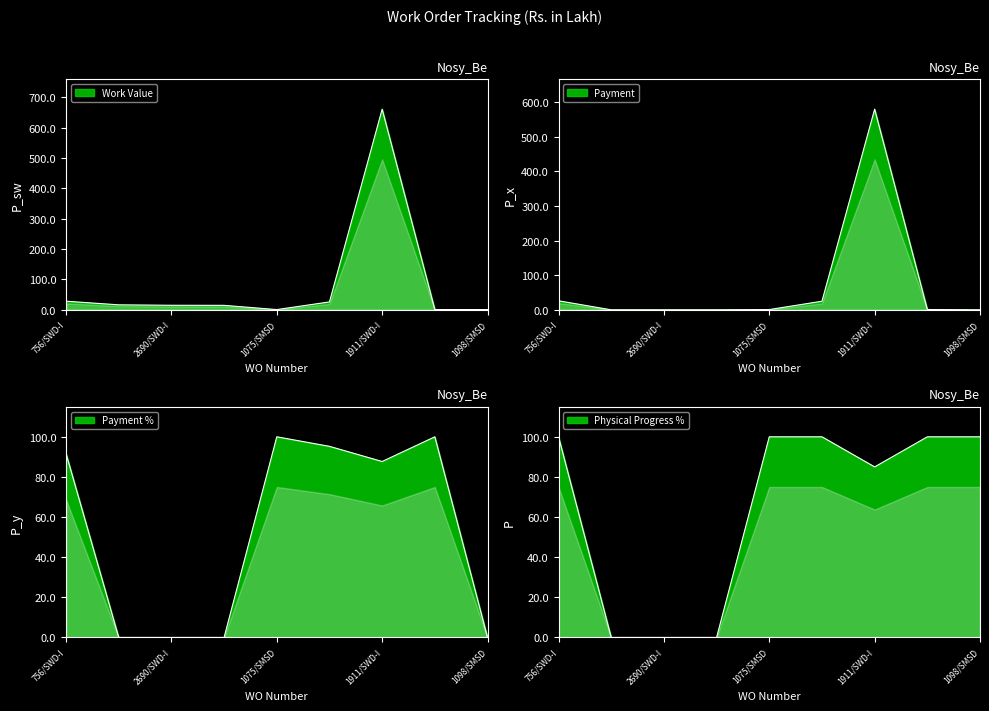

How many values in the Payment % series are below 87?

4